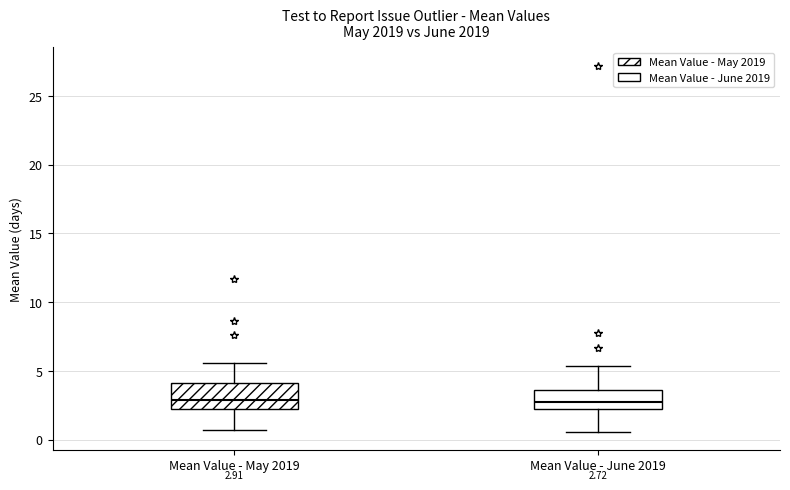

Which box is the tallest, from its lower edge to its upper edge?

Mean Value - May 2019